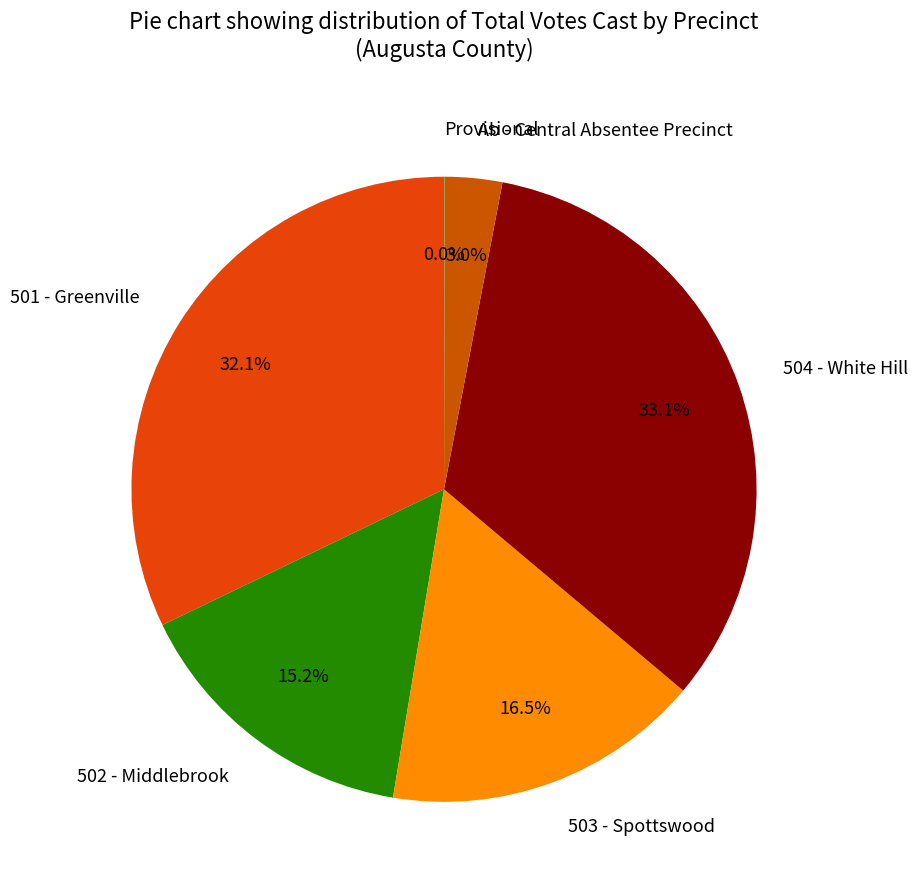

To the nearest percent, what percentage of the pie is 504 - White Hill?

33%